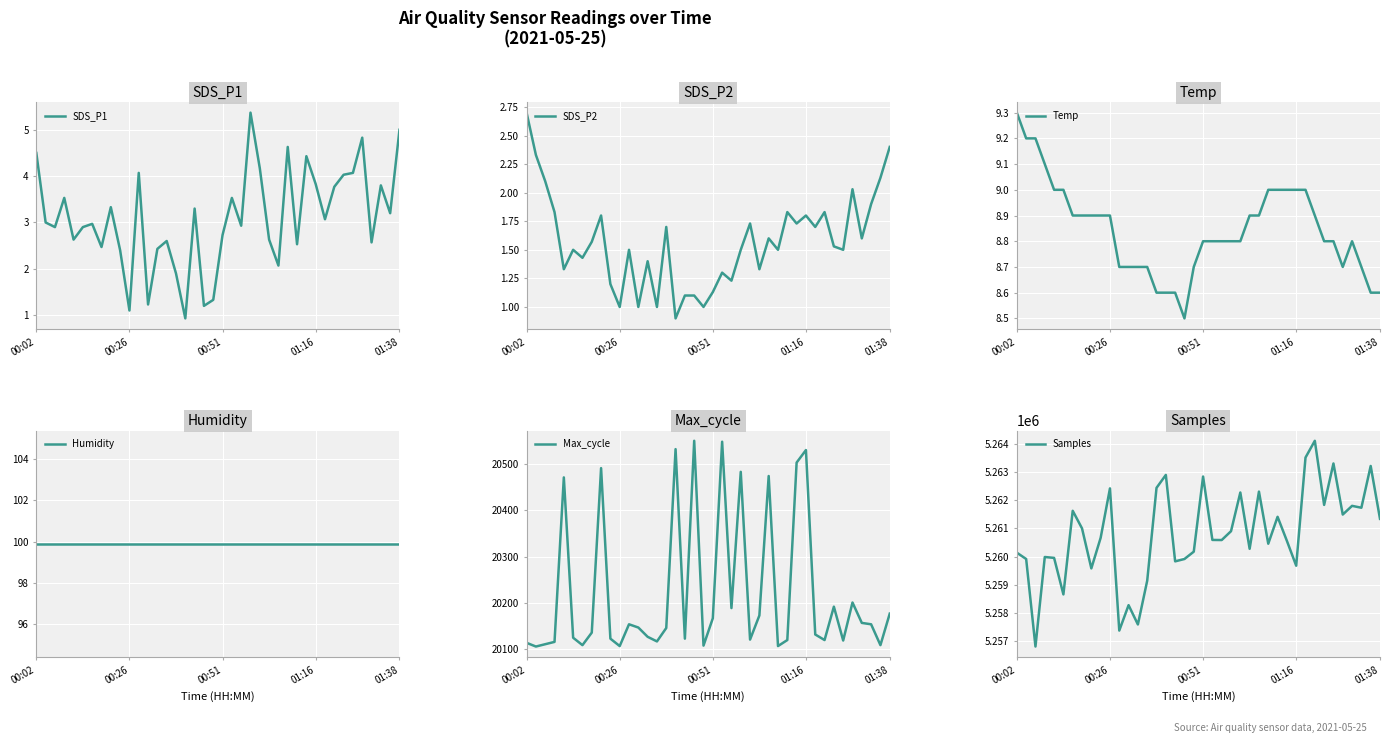

What is the lowest value of the SDS_P1 series?

0.9